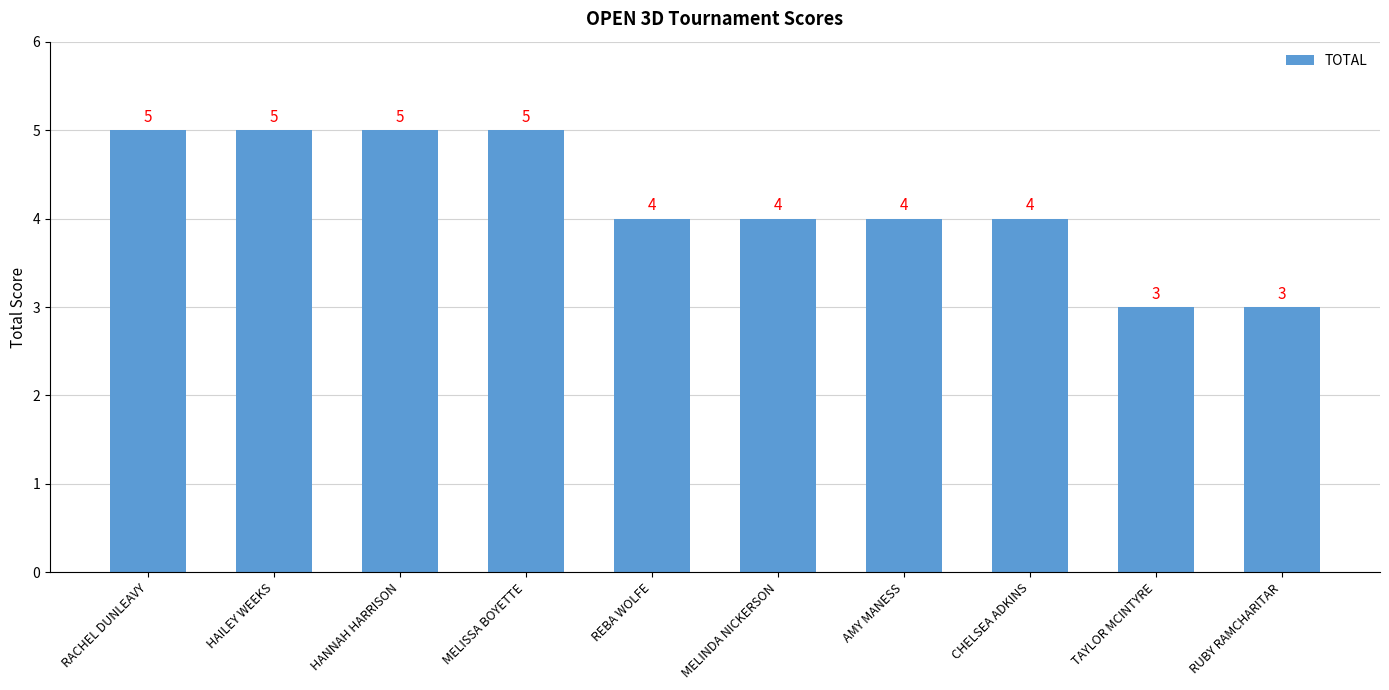

What is the minimum value shown in the chart?

3